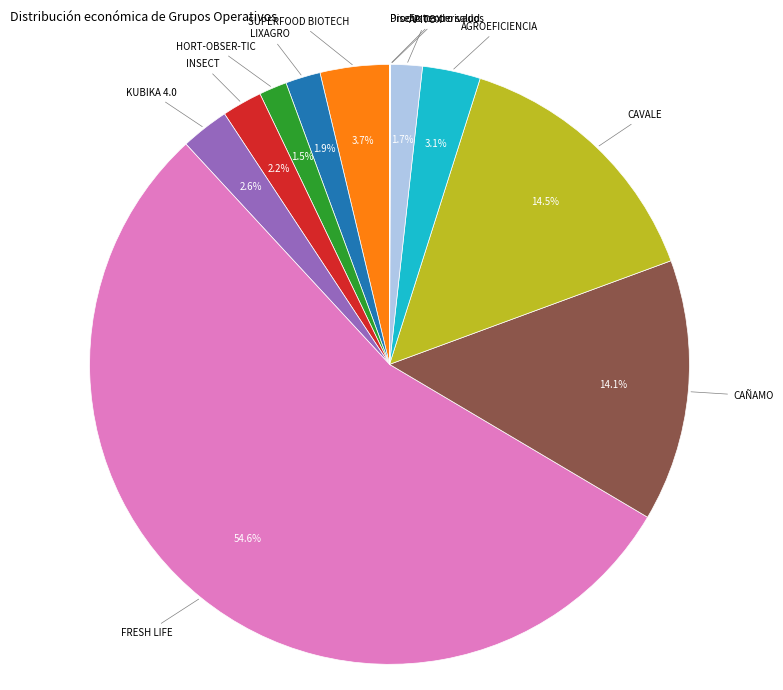

Is there any slice that represents more than half of the pie?

Yes